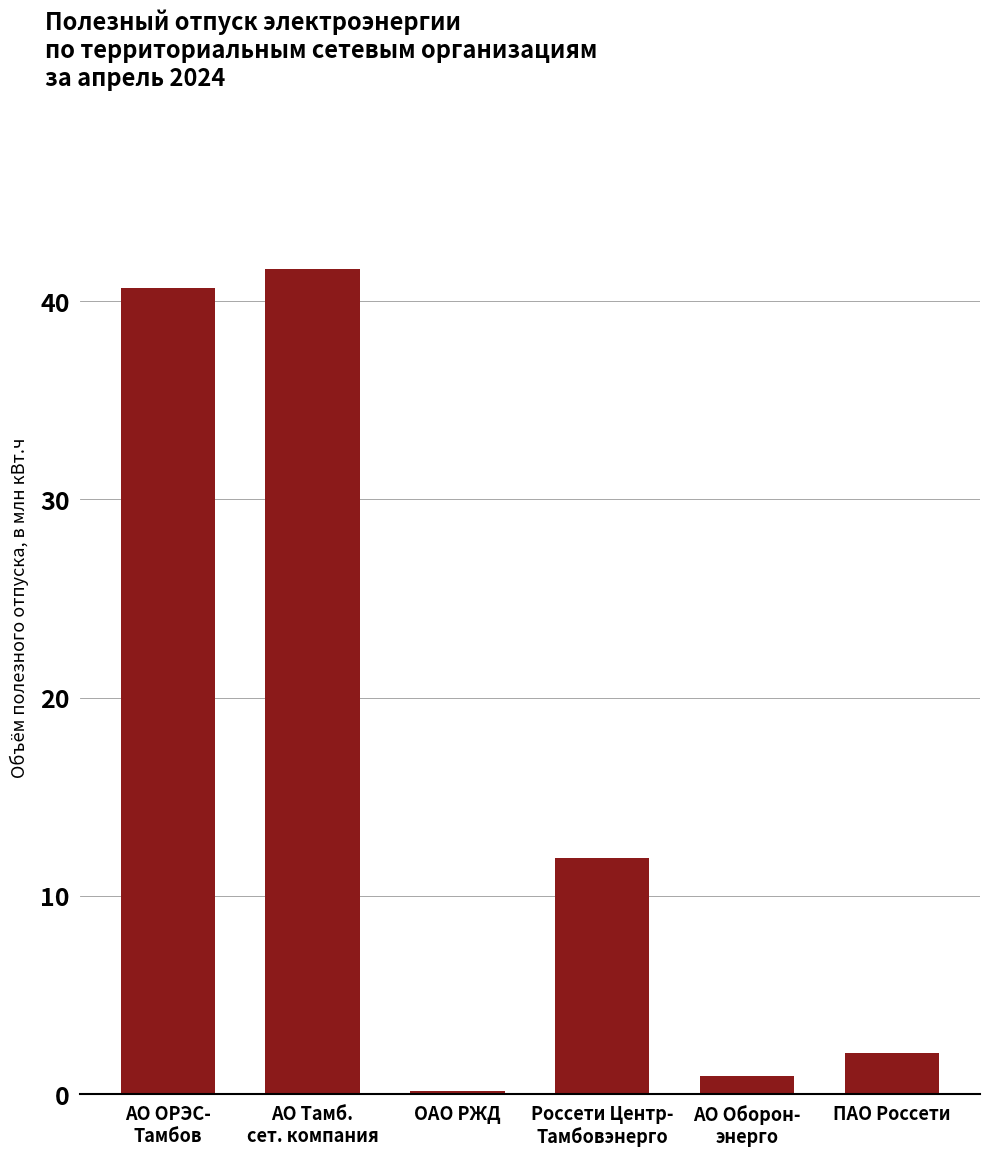

List the labels in order of value, largest first.

АО Тамб.
сет. компания, АО ОРЭС-
Тамбов, Россети Центр-
Тамбовэнерго, ПАО Россети, АО Оборон-
энерго, ОАО РЖД